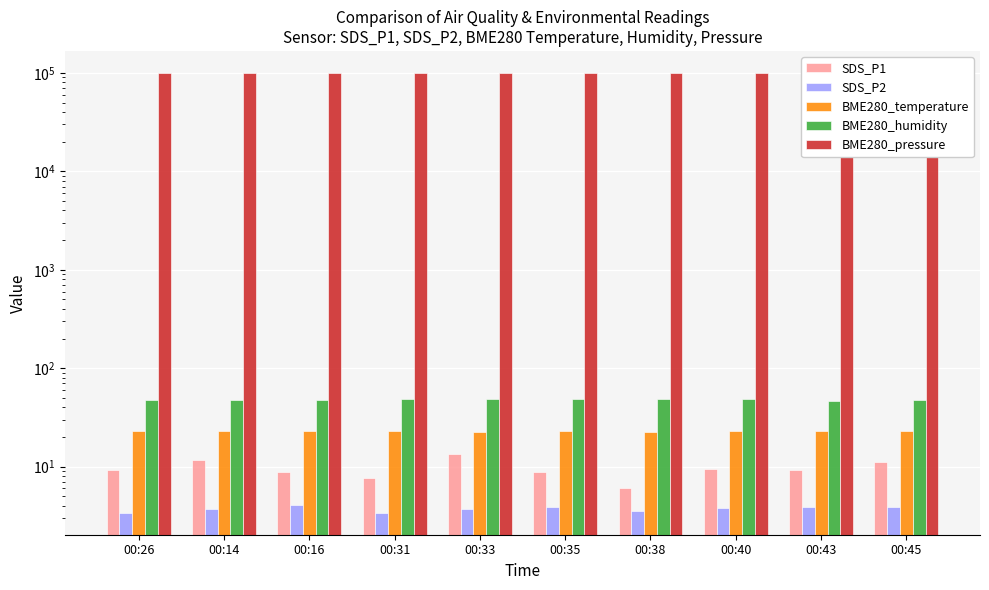

List the series in order of their peak value, highest first.

BME280_pressure, BME280_humidity, BME280_temperature, SDS_P1, SDS_P2